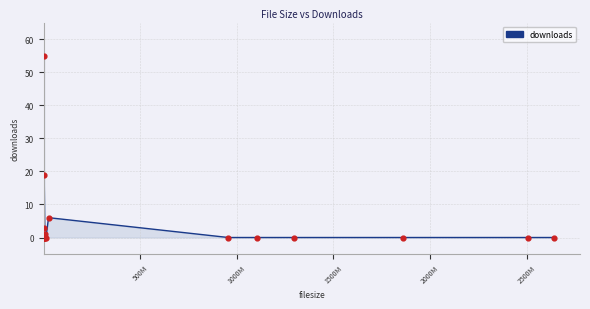

What is the maximum value shown in the chart?

55